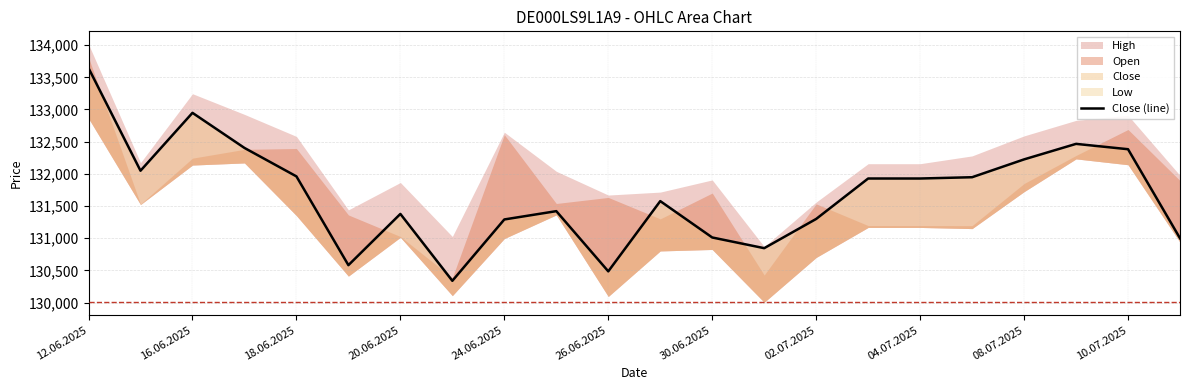

What is the average value?

131687